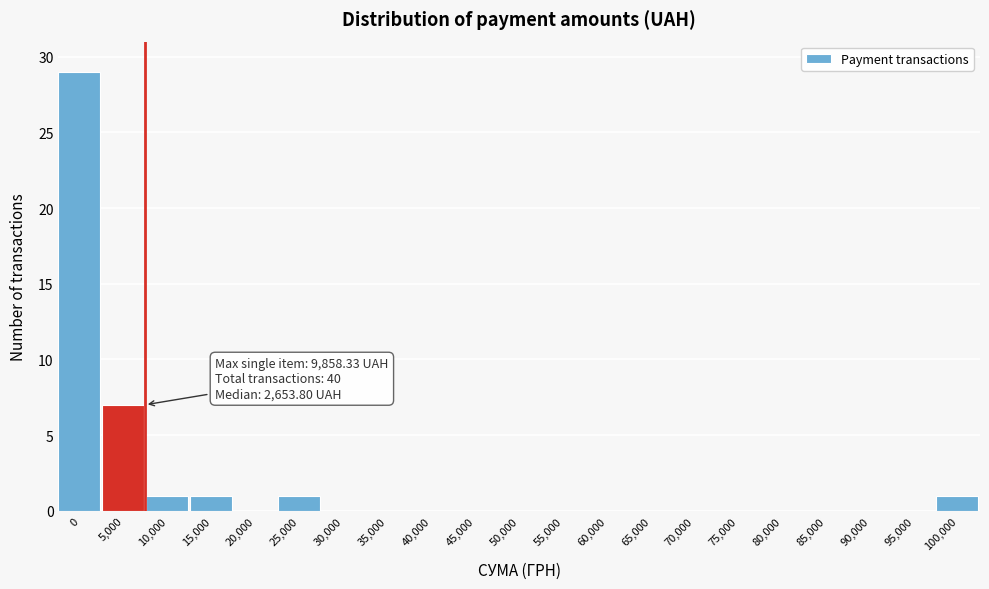

Reading right to left, extract all data points from this chart.

100,000=1	95,000=0	90,000=0	85,000=0	80,000=0	75,000=0	70,000=0	65,000=0	60,000=0	55,000=0	50,000=0	45,000=0	40,000=0	35,000=0	30,000=0	25,000=1	20,000=0	15,000=1	10,000=1	5,000=7	0=29